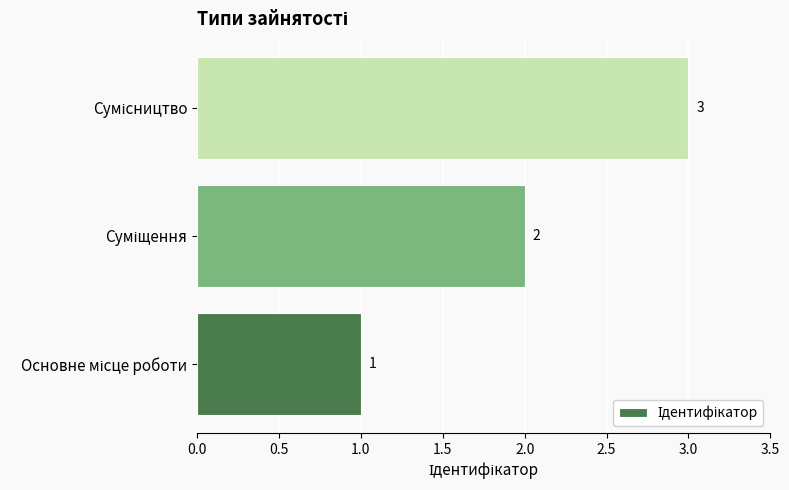

Count the values in the range 1 to 3.

3